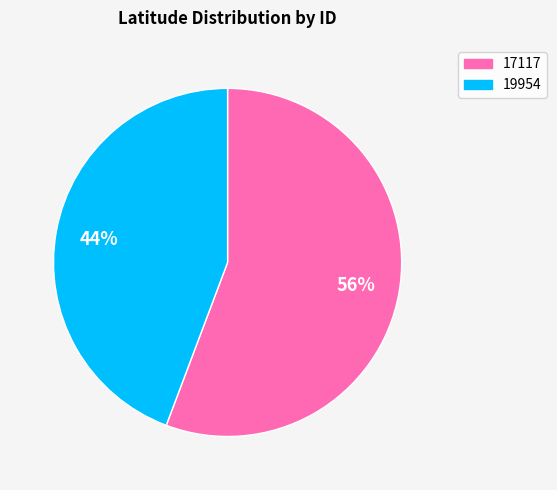

How many slices are in this pie chart?

2